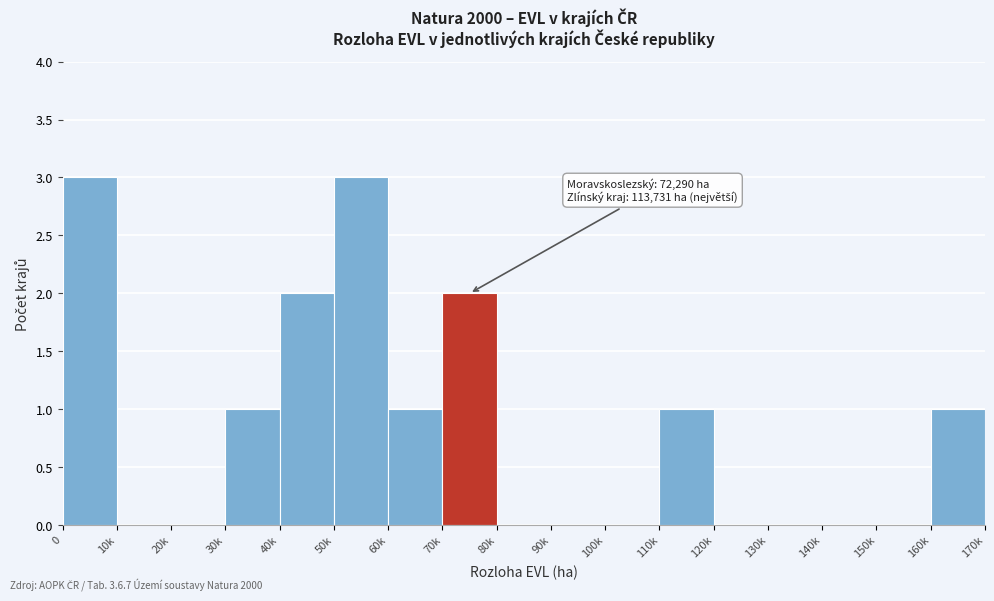

Reading left to right, transcribe all the data shown in this chart.

0=3	10k=0	20k=0	30k=1	40k=2	50k=3	60k=1	70k=2	80k=0	90k=0	100k=0	110k=1	120k=0	130k=0	140k=0	150k=0	160k=1